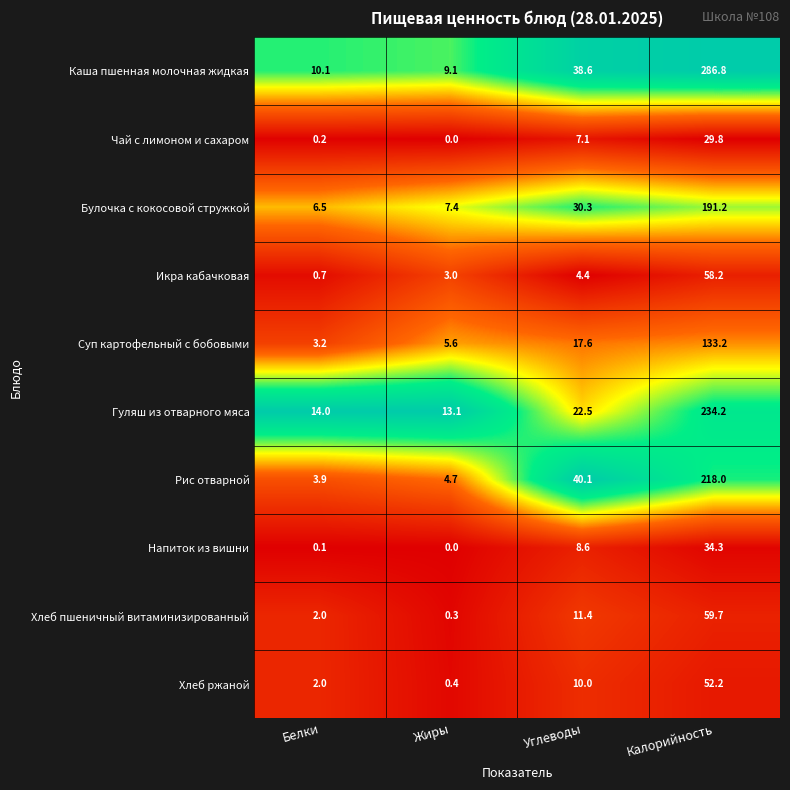

Which series has the largest range (max minus min)?

Каша пшенная молочная жидкая